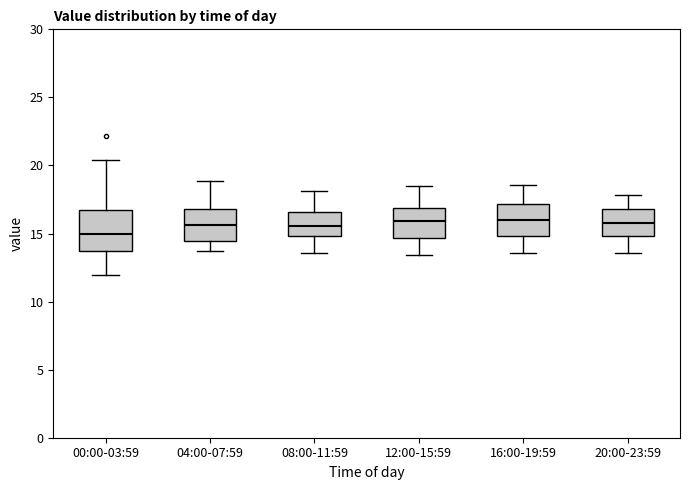

Reading left to right, transcribe this box plot: for each box, give where its median line is, the range the box spans, and where its two whiskers end, as read against the y-axis. The values are not printed on the chart, so give them approximately, as read against the axis.

00:00-03:59: median 15.0, box 13.5 to 16.5, whiskers 12.0 to 20.5
04:00-07:59: median 15.5, box 14.5 to 17.0, whiskers 13.5 to 19.0
08:00-11:59: median 15.5, box 15.0 to 16.5, whiskers 13.5 to 18.0
12:00-15:59: median 16.0, box 14.5 to 17.0, whiskers 13.5 to 18.5
16:00-19:59: median 16.0, box 15.0 to 17.0, whiskers 13.5 to 18.5
20:00-23:59: median 16.0, box 15.0 to 17.0, whiskers 13.5 to 18.0